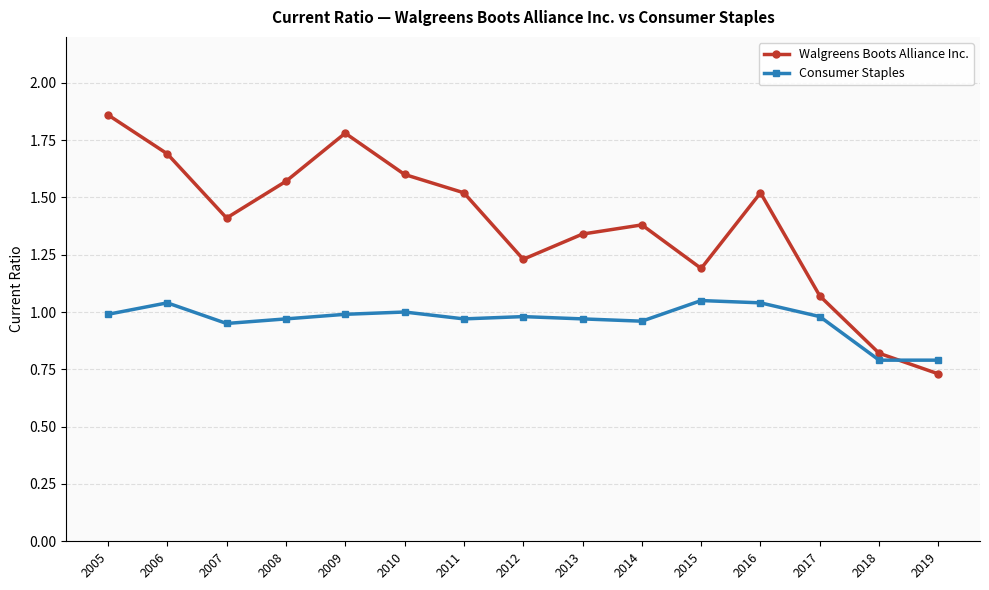

True or false: Walgreens Boots Alliance Inc. has a value of 2.1 at 2015.

False